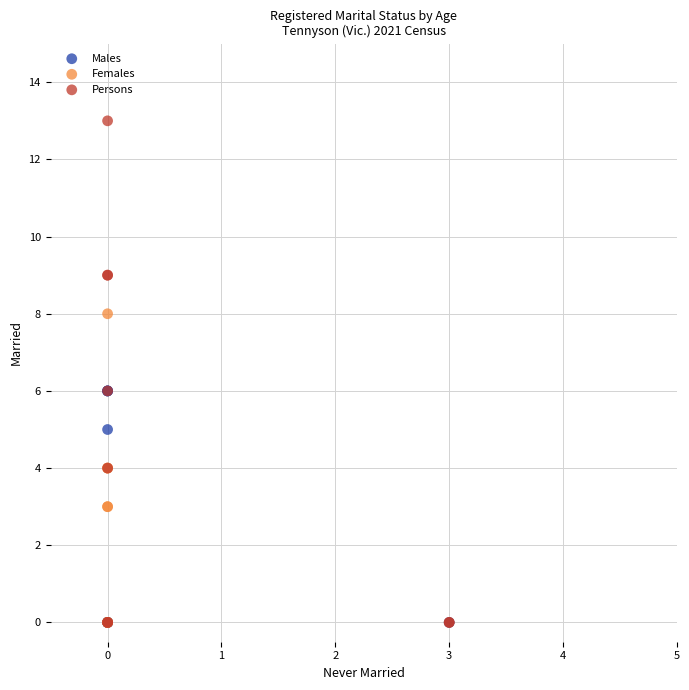

Which series reaches the maximum Y coordinate?

Persons